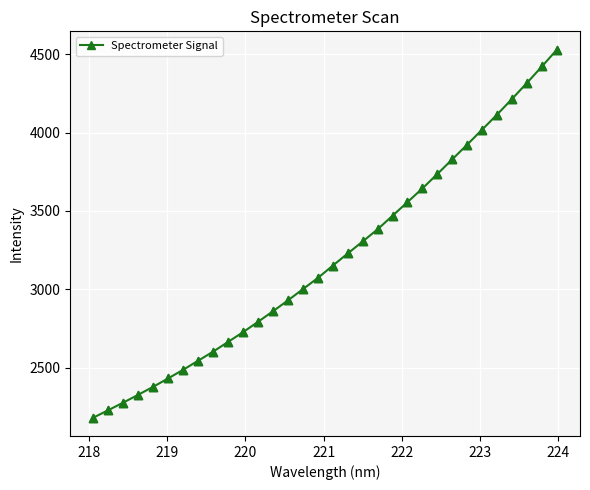

True or false: there are more than 2 points higher than both neighbors.

False